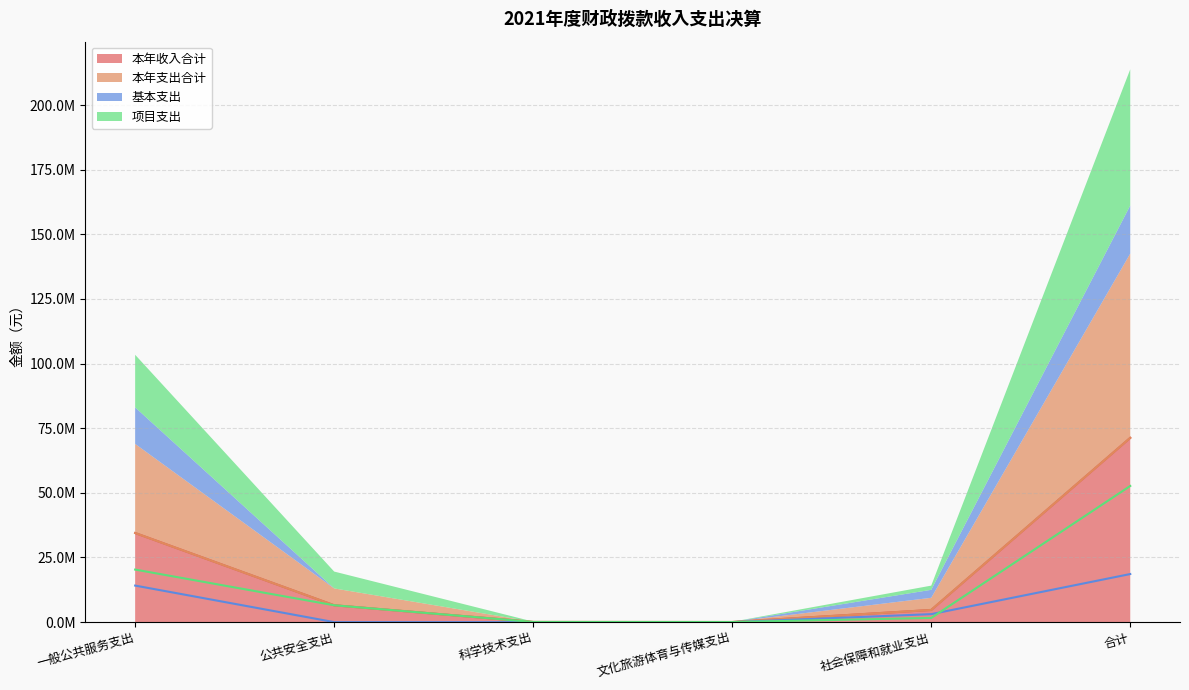

Does the chart have visible grid lines?

Yes